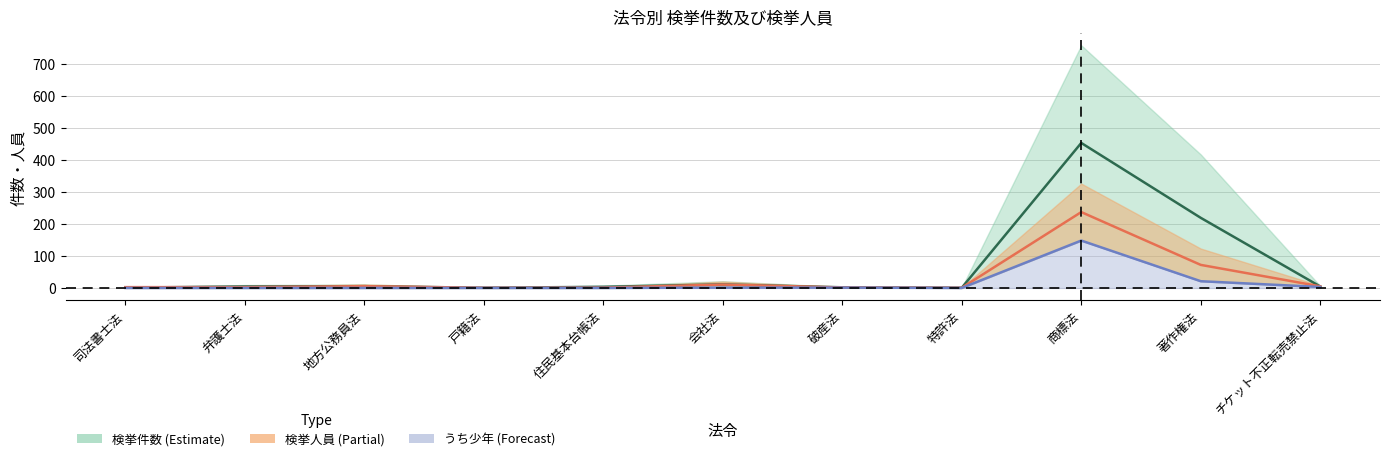

At which category is the sum across all series the highest?

商標法